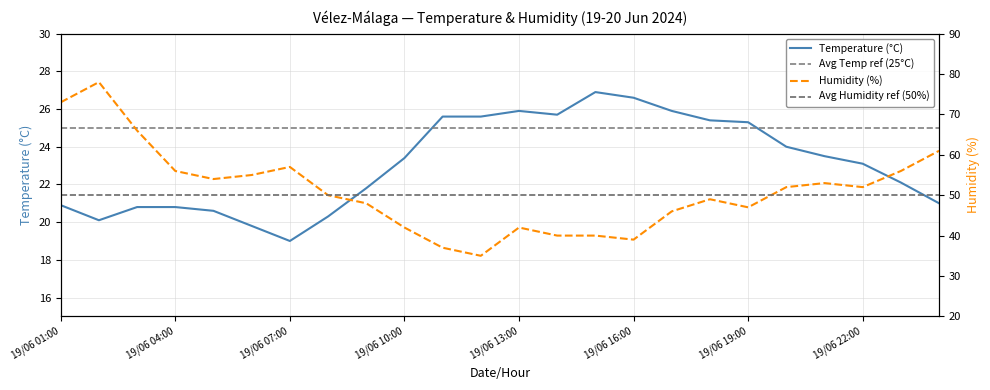

What is the difference between the maximum and minimum values in the Temperature (°C) series?

7.9